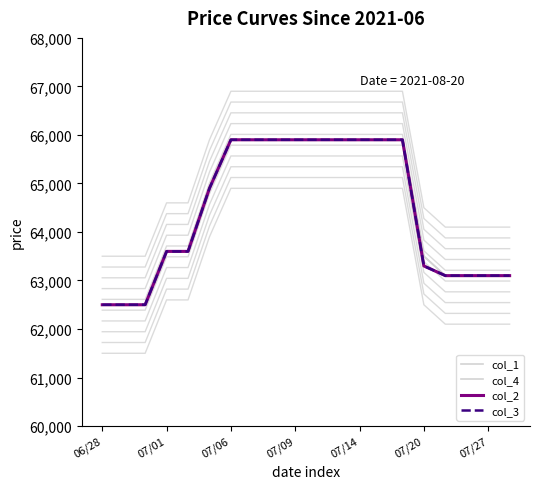

What is the value of the col_4 point at the 9th from the left?

65900